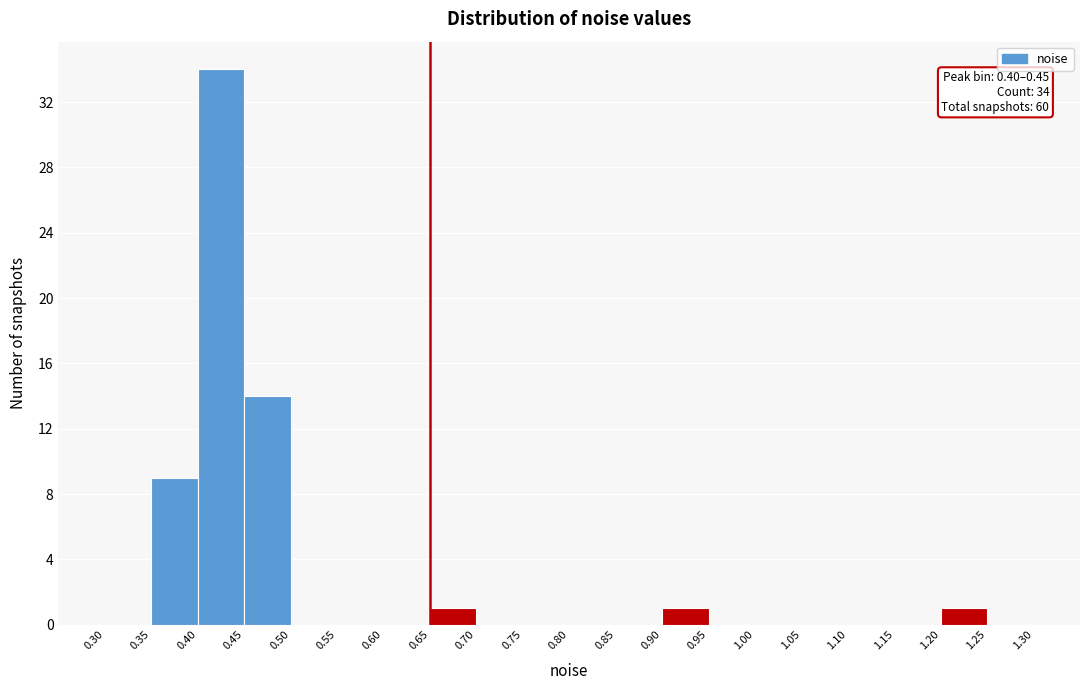

Which range on the x-axis has the tallest bar?

0.40 to 0.45